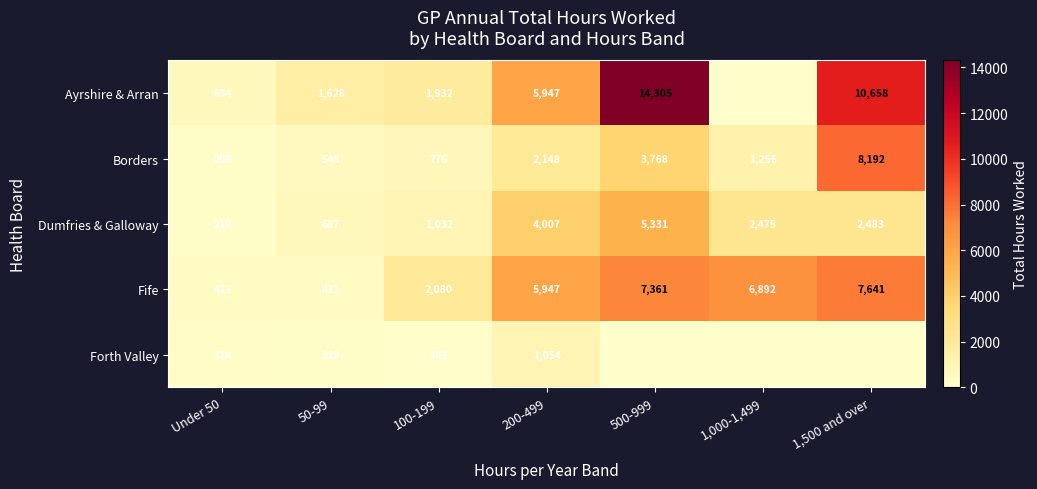

List the labels in order of Borders value, smallest first.

Under 50, 50-99, 100-199, 1,000-1,499, 200-499, 500-999, 1,500 and over